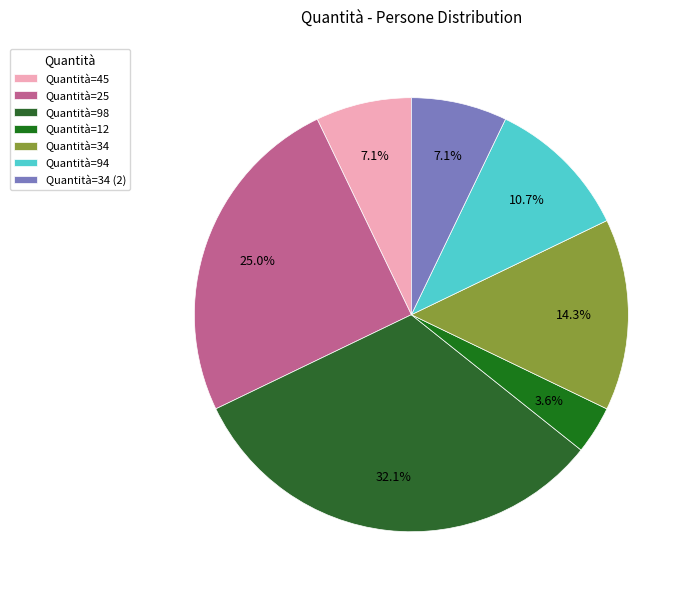

How many segments does this pie chart have?

7